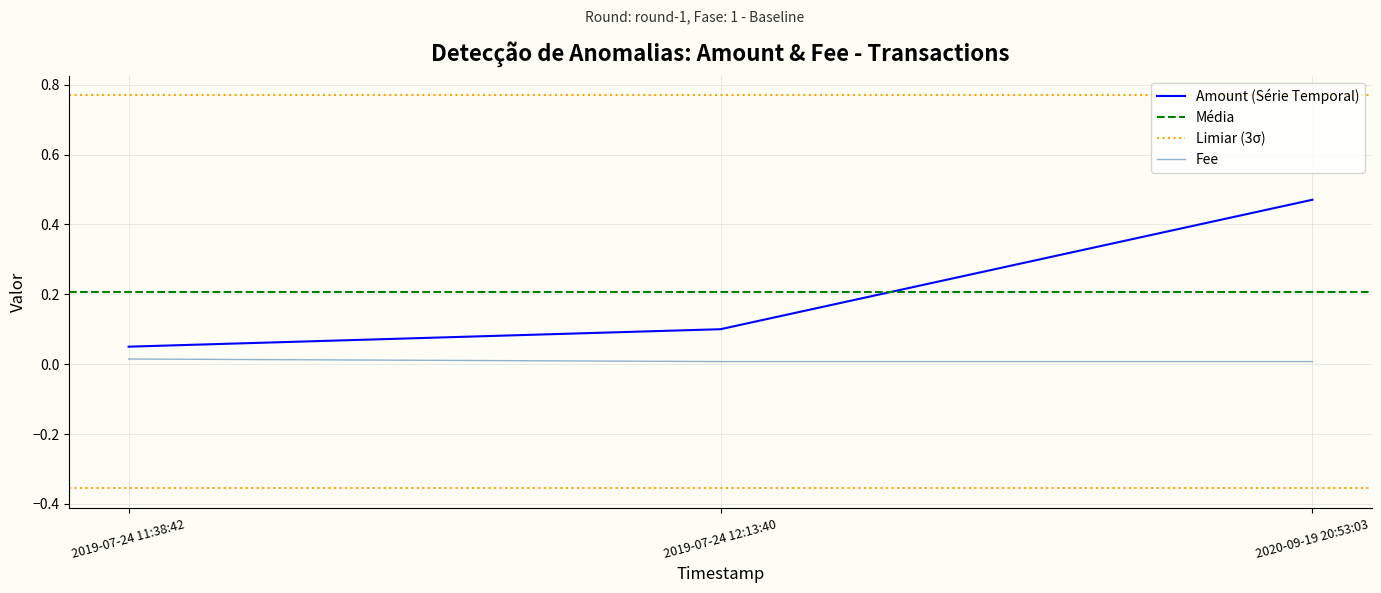

Is the value of Amount at 2019-07-24 12:13:40 greater than the value of Fee at 2020-09-19 20:53:03?

Yes